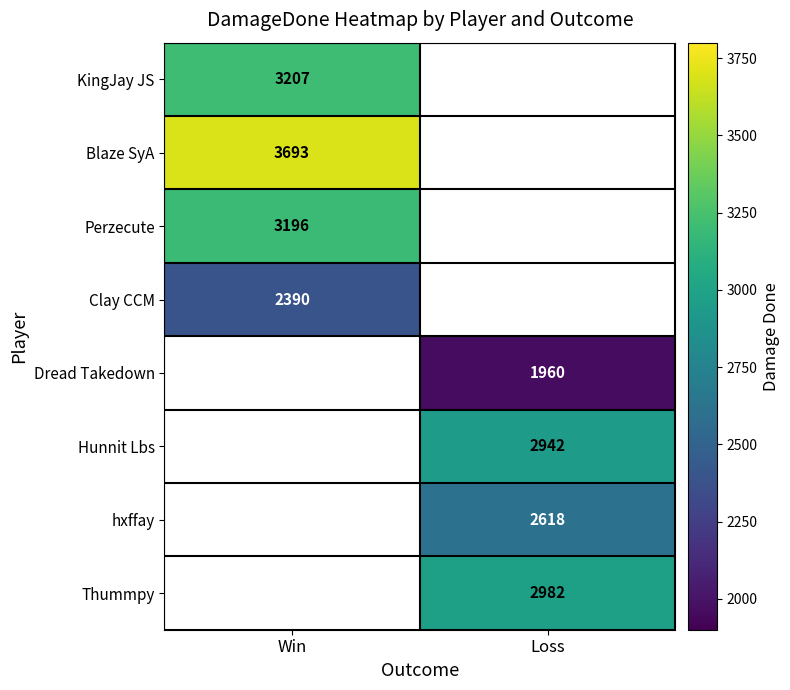

Which category has the highest value across all series?

Win